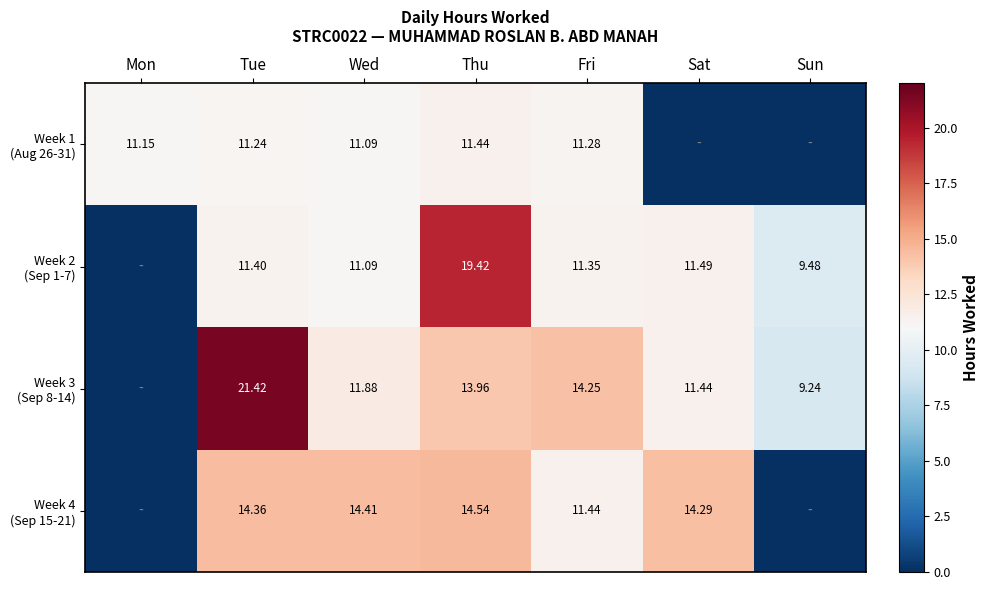

Rank the categories by Week 1 (Aug 26-31) value from highest to lowest.

Thu, Fri, Tue, Mon, Wed, Sat, Sun